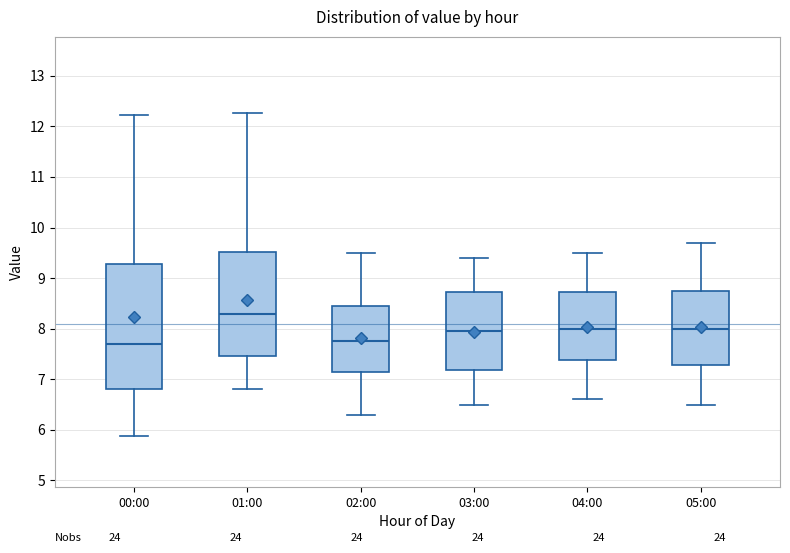

Which box is the tallest, from its lower edge to its upper edge?

00:00